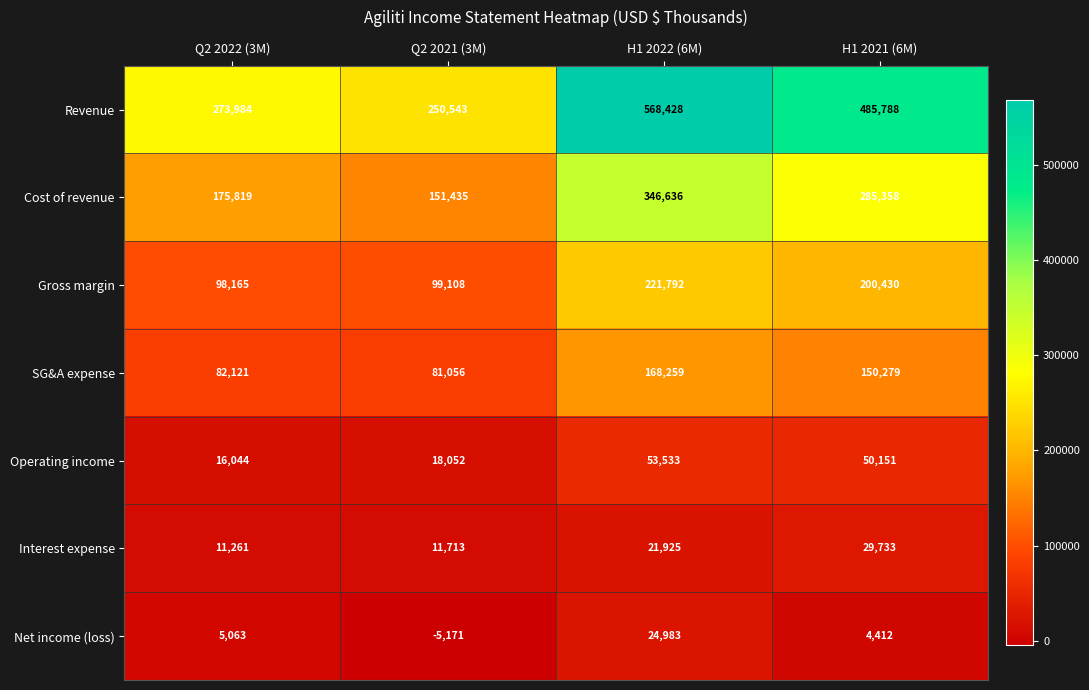

What is the spread (max minus min) of values at Q2 2022 (3M)?

268921